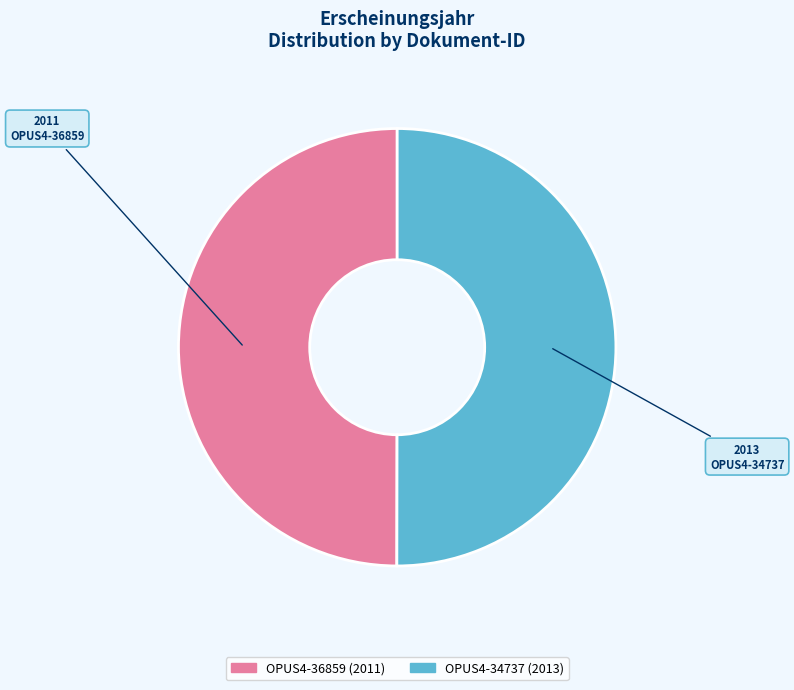

Is the sum of OPUS4-36859 and OPUS4-34737 greater than half?

Yes